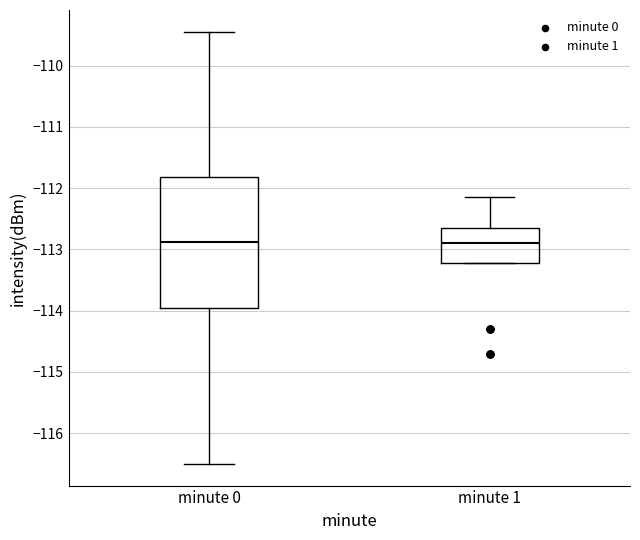

Reading left to right, transcribe this box plot: for each box, give where its median line is, the range the box spans, and where its two whiskers end, as read against the y-axis. The values are not printed on the chart, so give them approximately, as read against the axis.

minute 0: median -112.9, box -114.0 to -111.8, whiskers -116.5 to -109.4
minute 1: median -112.9, box -113.2 to -112.6, whiskers -113.2 to -112.1